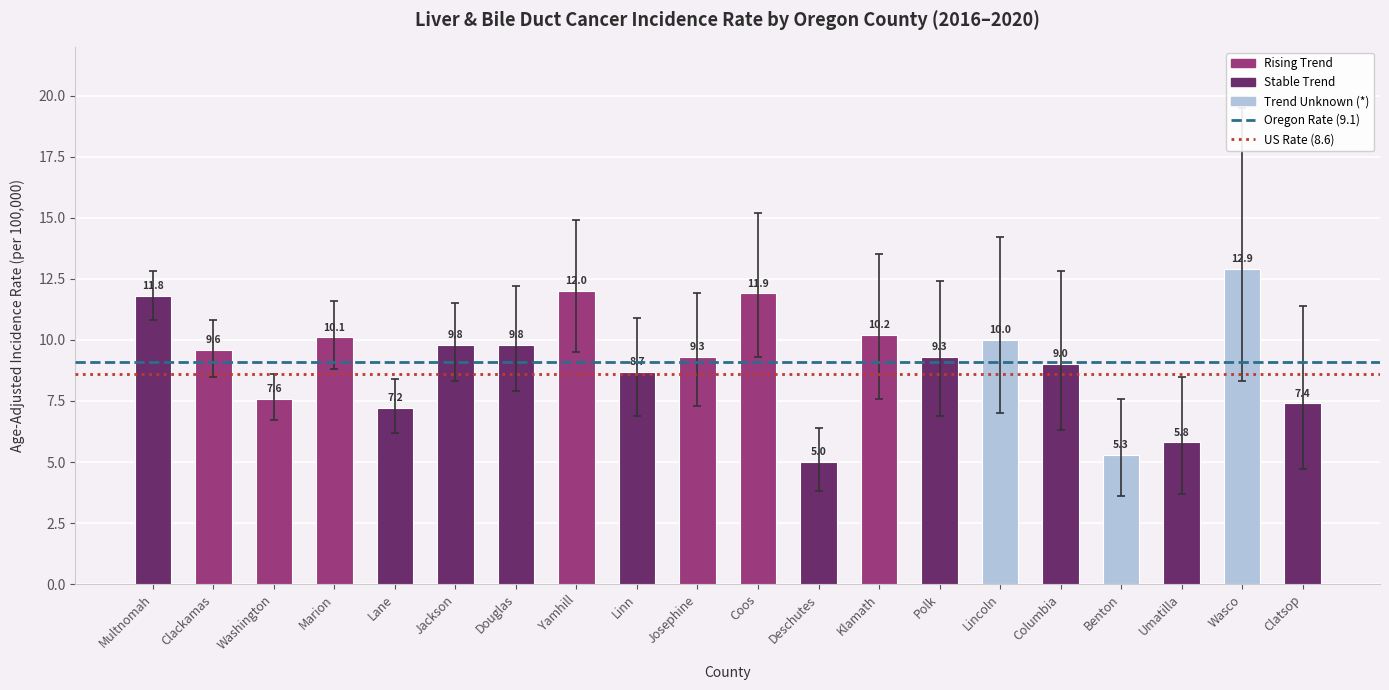

What is the sum of the values at Polk and Josephine?

18.6